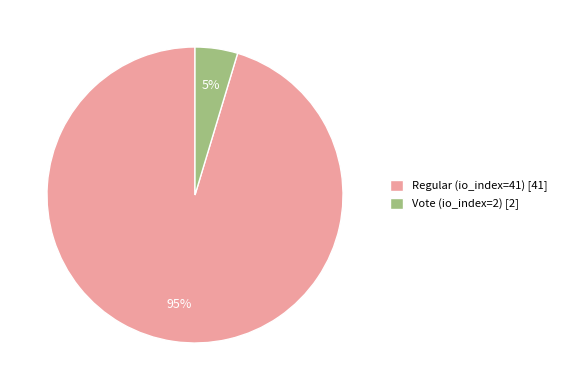

Between Vote (io_index=2) and Regular (io_index=41), which is larger?

Regular (io_index=41)